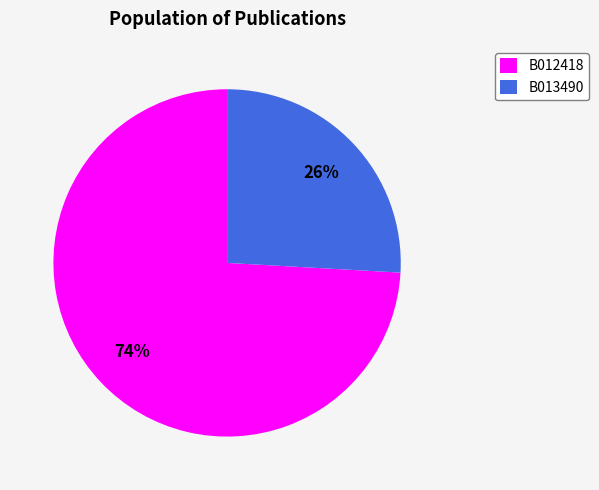

Do B013490 and B012418 together represent more than half of the pie?

Yes